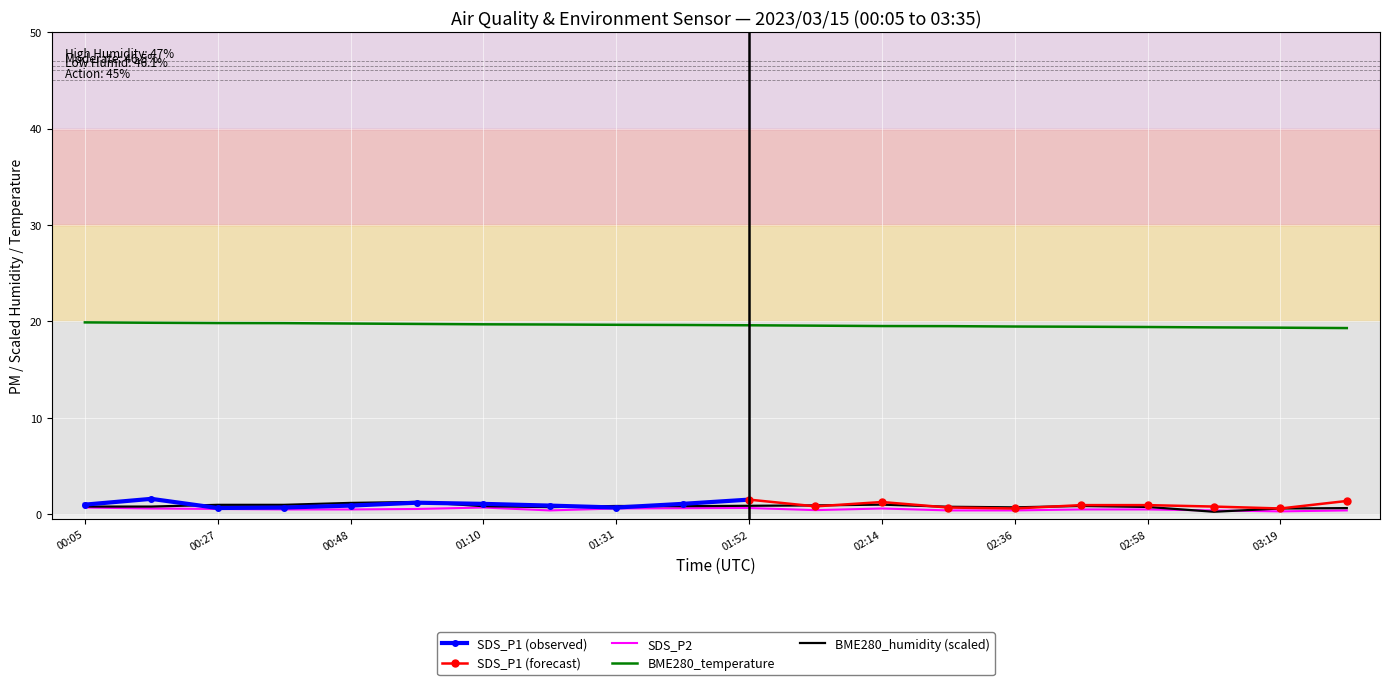

What is the spread (max minus min) of values at 03:19?

19.1